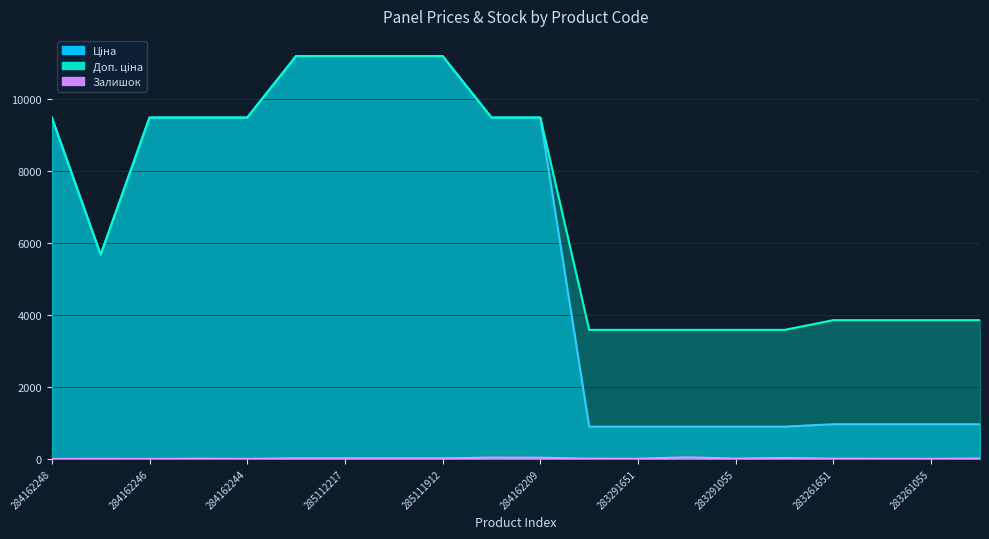

Reading left to right, list all the values displayed in this chart.

Ціна: 284162248=9480.1	10832185=5673.8	284162246=9480.1	284162245=9480.1	284162244=9480.1	285112220=11188.2	285112217=11188.2	285111961=11188.2	285111912=11188.2	284162210=9480.1	284162209=9480.1	283291856=895.9	283291651=895.9	283291650=895.9	283291055=895.9	283291052=895.9	283261651=963.5	283261650=963.5	283261055=963.5	283261052=963.5
Доп. ціна: 284162248=9480.1	10832185=5673.8	284162246=9480.1	284162245=9480.1	284162244=9480.1	285112220=11188.2	285112217=11188.2	285111961=11188.2	285111912=11188.2	284162210=9480.1	284162209=9480.1	283291856=3583.6	283291651=3583.6	283291650=3583.6	283291055=3583.6	283291052=3583.6	283261651=3854.0	283261650=3854.0	283261055=3854.0	283261052=3854.0
Залишок: 284162248=0.0	10832185=2.0	284162246=0.0	284162245=8.0	284162244=2.0	285112220=17.0	285112217=17.0	285111961=17.0	285111912=15.0	284162210=36.0	284162209=33.0	283291856=7.0	283291651=6.0	283291650=43.0	283291055=9.0	283291052=26.0	283261651=8.0	283261650=6.0	283261055=4.0	283261052=12.0